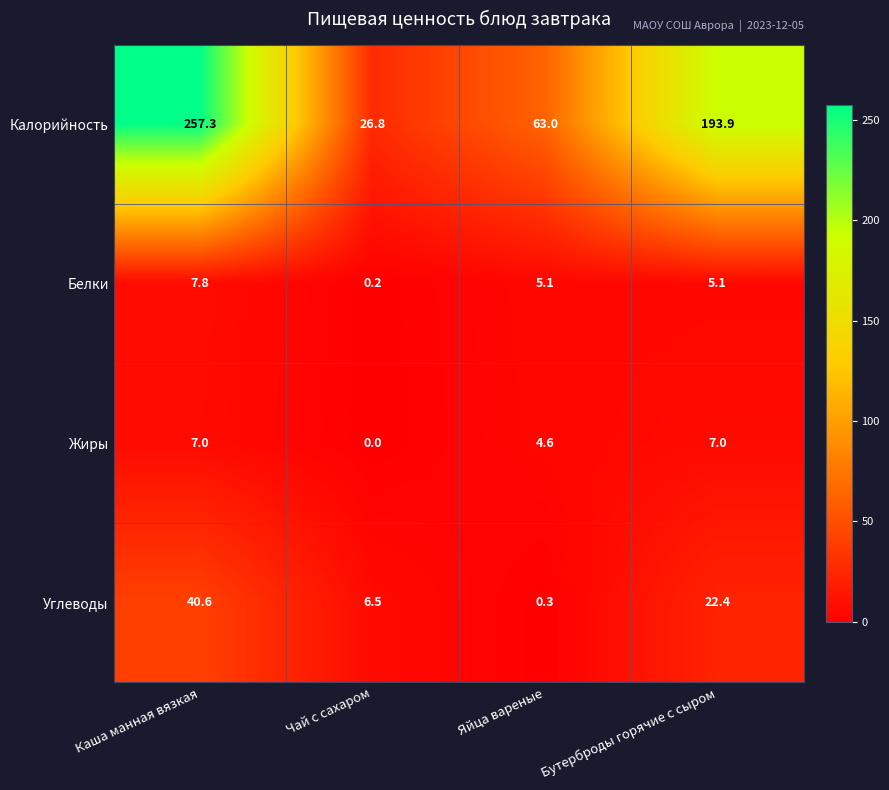

The value of Белки at Яйца вареные is 7.6. True or false?

False